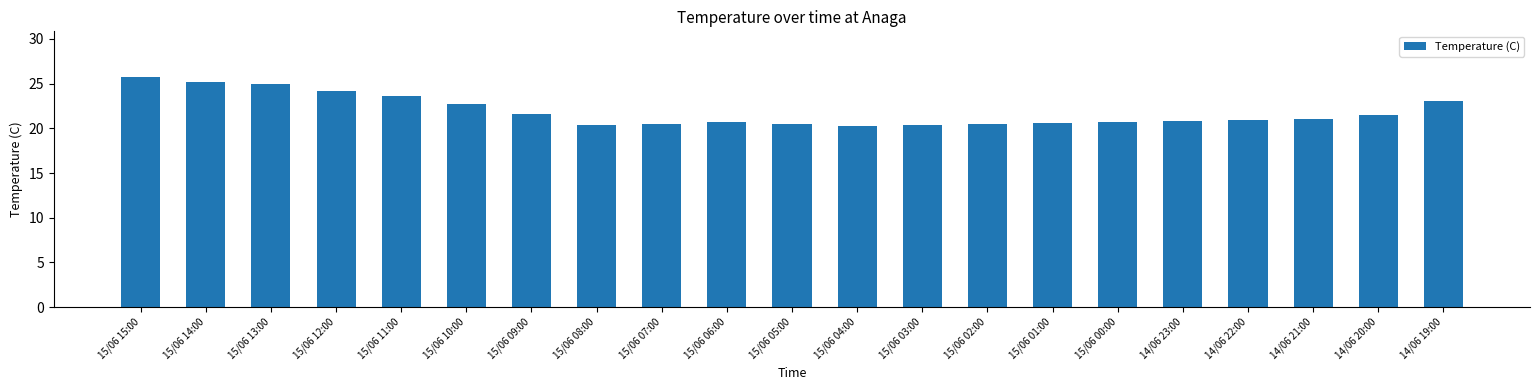

What is the value of the 9th bar from the left?

20.5